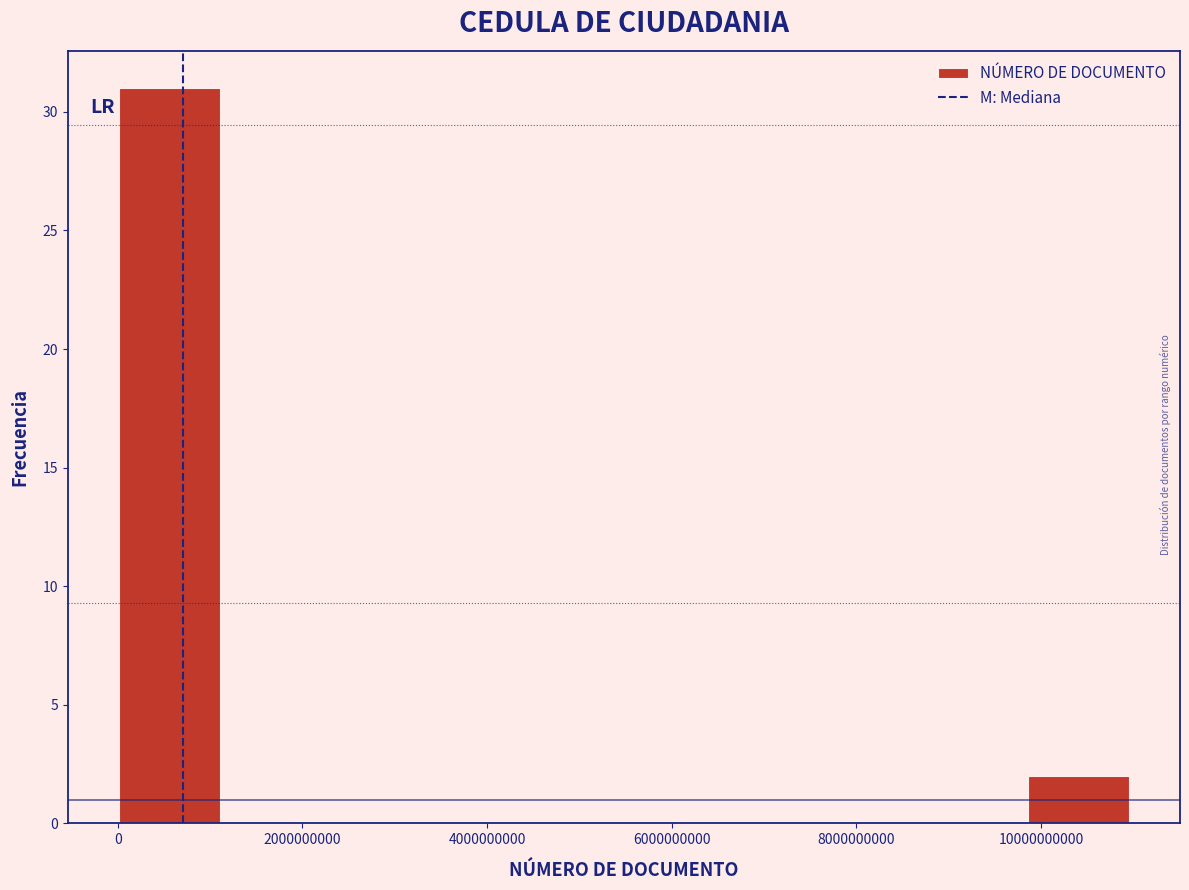

Reading left to right, transcribe this chart: for each bar, give the range it covers on the x-axis and its height. Neither the bar edges nor the heights are printed on the chart, so give them approximately, as read against the axes.

0 to 1200000000: 31
1200000000 to 2200000000: 0
2200000000 to 3200000000: 0
3200000000 to 4400000000: 0
4400000000 to 5400000000: 0
5400000000 to 6600000000: 0
6600000000 to 7600000000: 0
7600000000 to 8800000000: 0
8800000000 to 9800000000: 0
9800000000 to 11000000000: 2